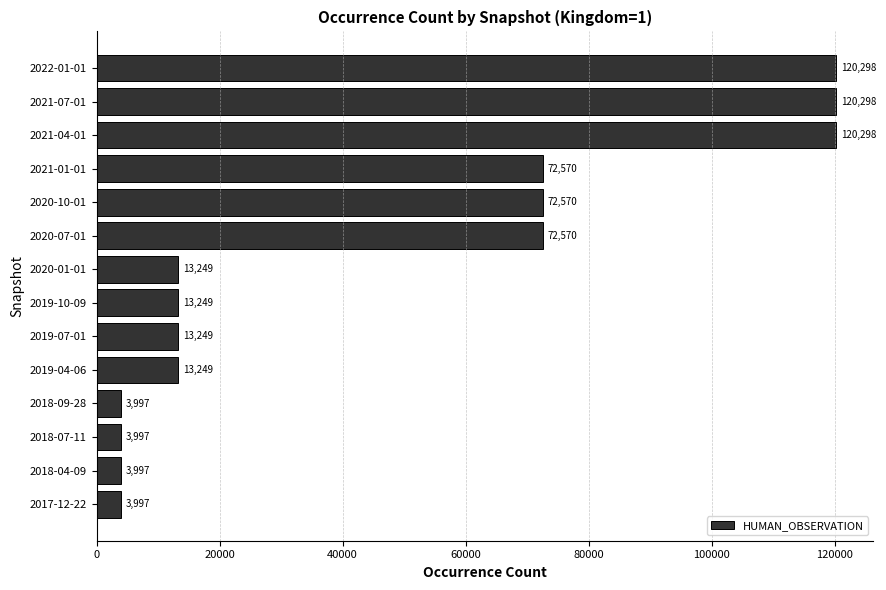

The value at 2017-12-22 is 3997. True or false?

True